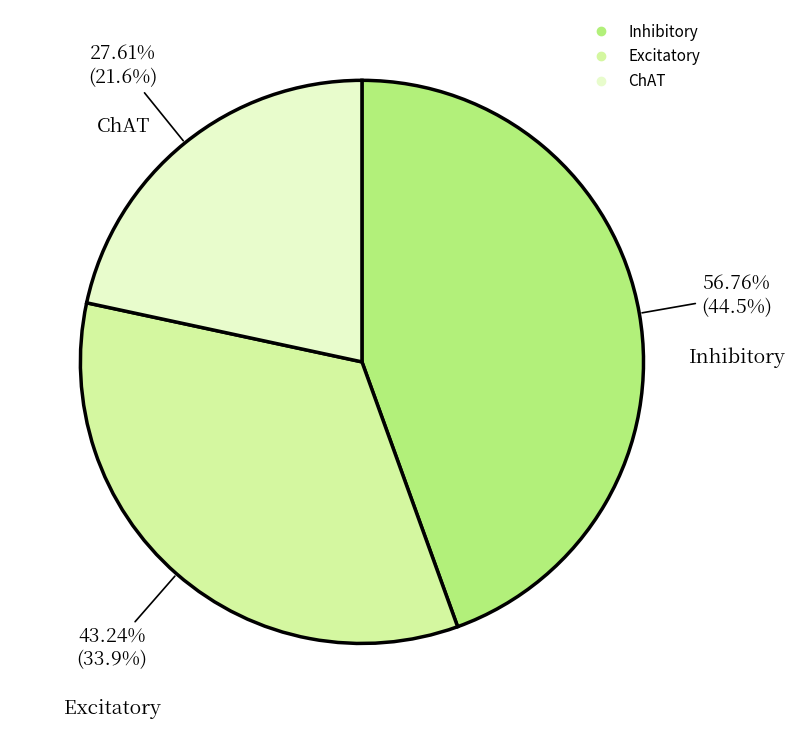

Does ChAT account for over 50% of the chart?

No